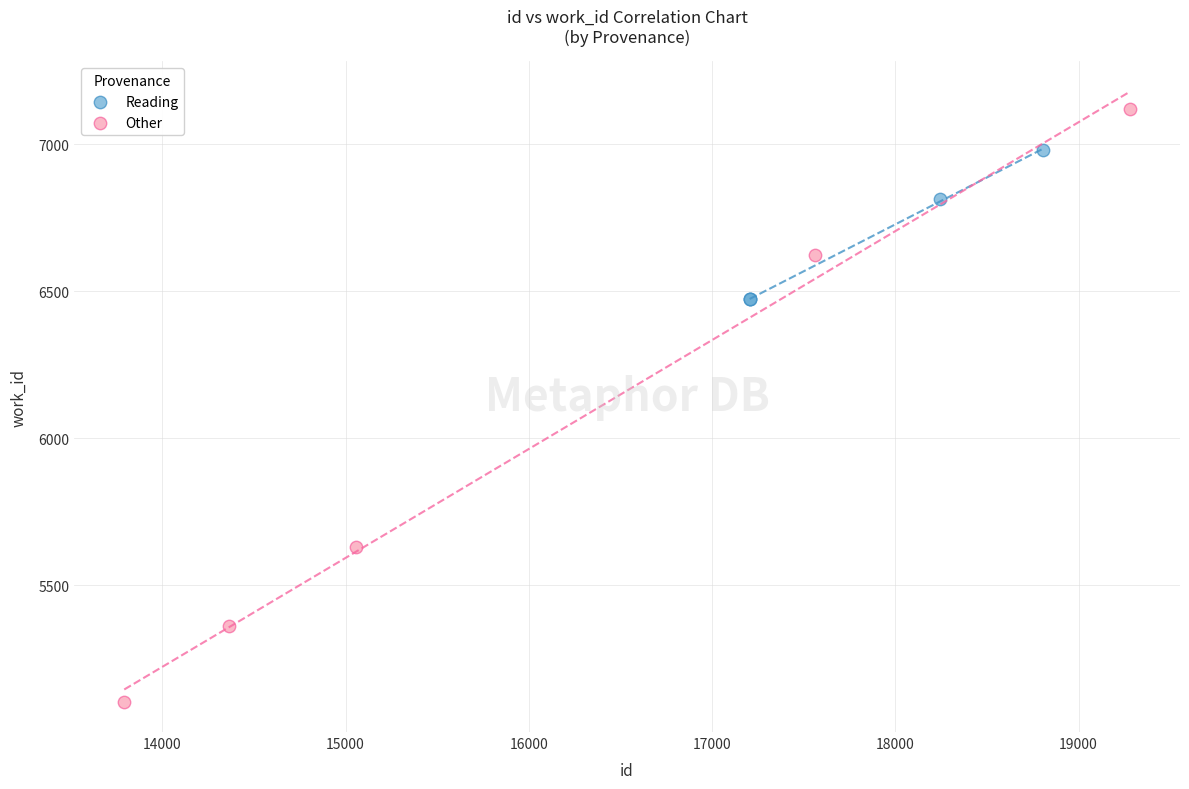

Which series reaches the maximum Y coordinate?

Other